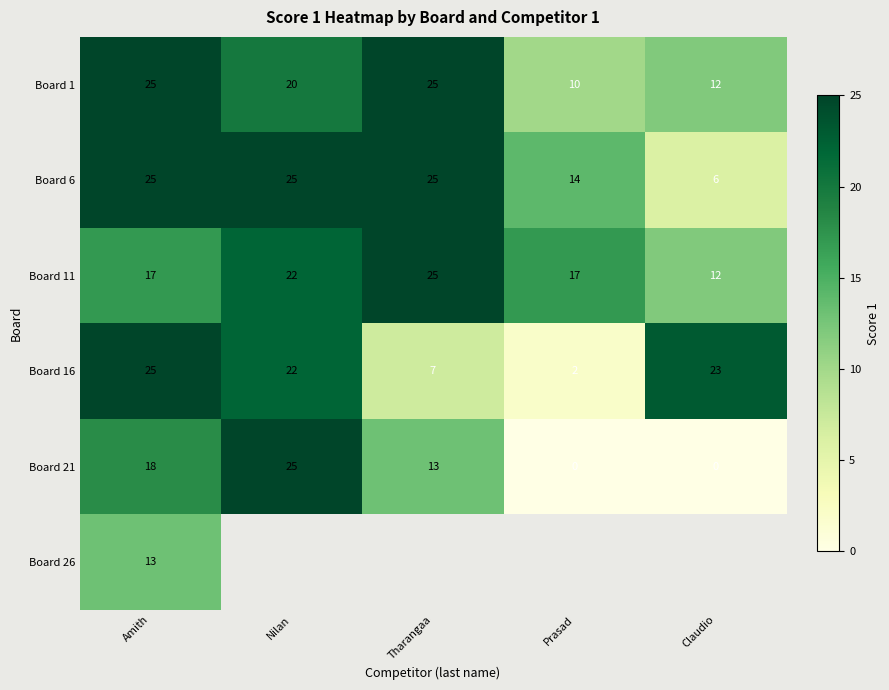

What is the spread (max minus min) of values at Amith?

12